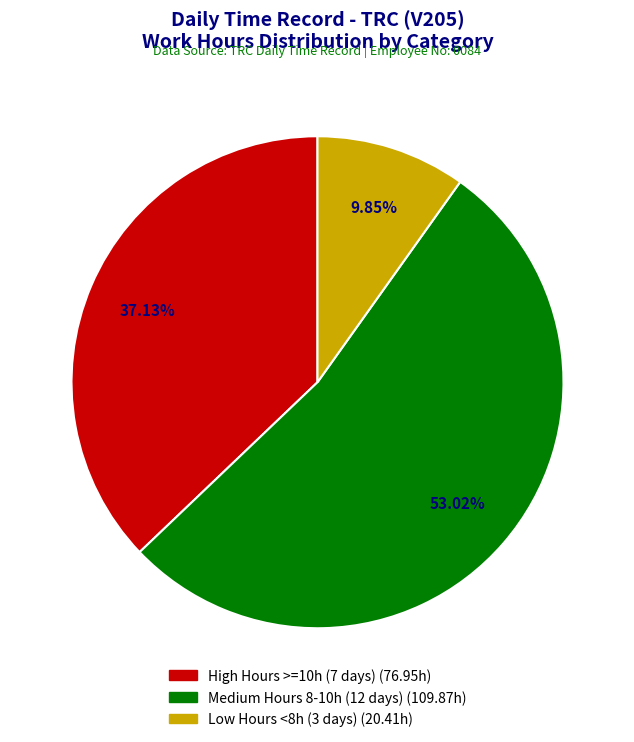

To the nearest percent, what is the difference between the largest and smallest slice percentages?

43%